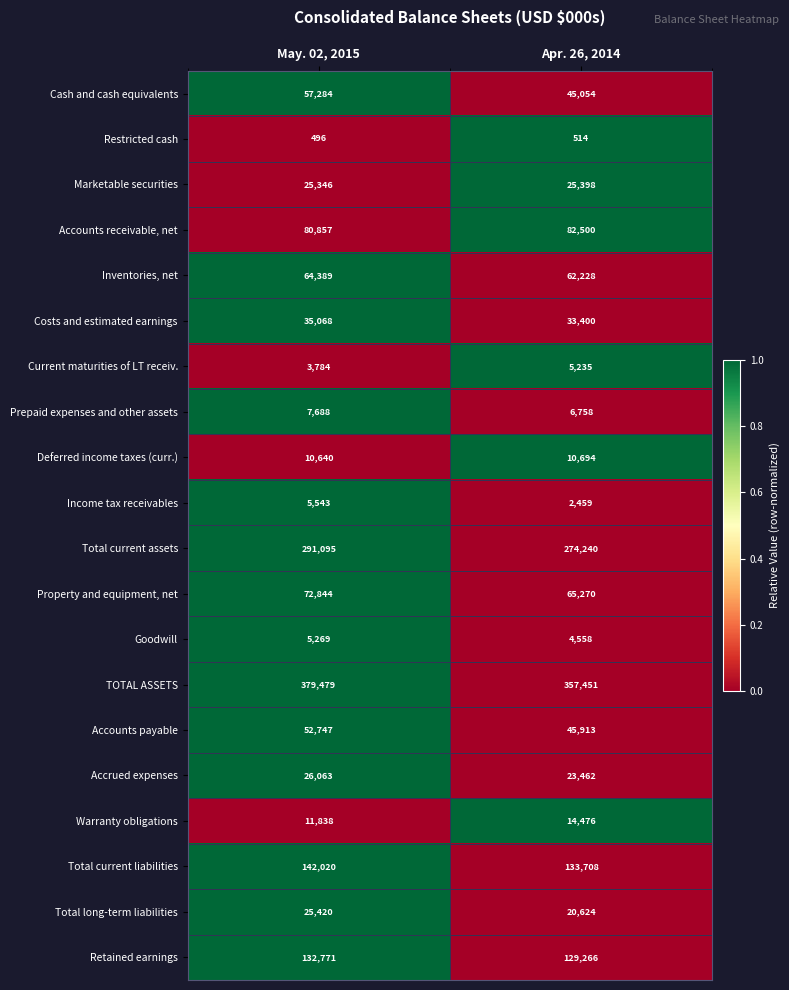

True or false: Deferred income taxes (curr.) has a value of 10694 at Apr. 26, 2014.

True